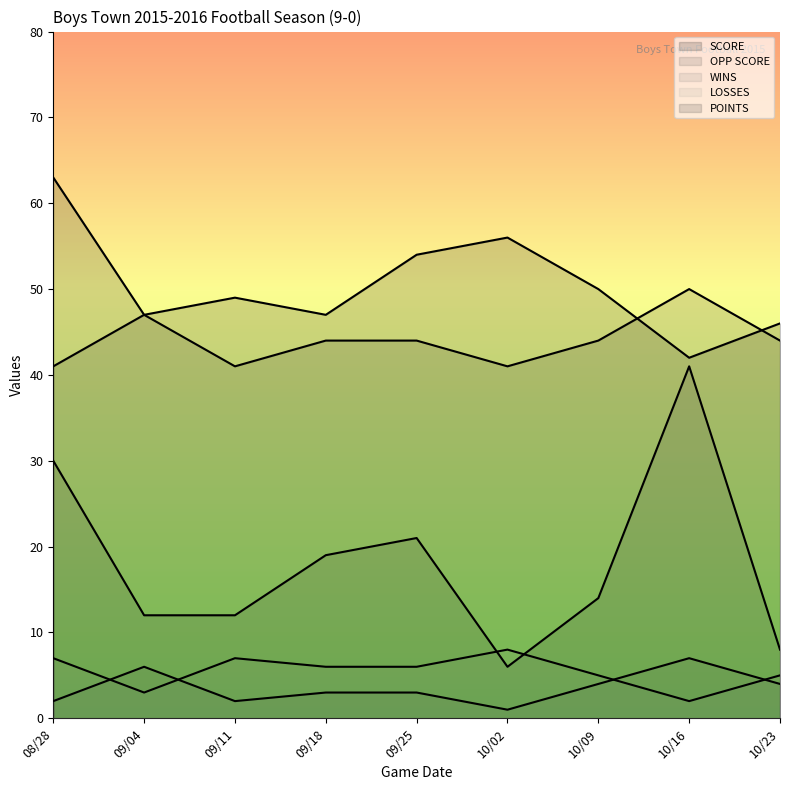

True or false: LOSSES and SCORE intersect in this chart.

False